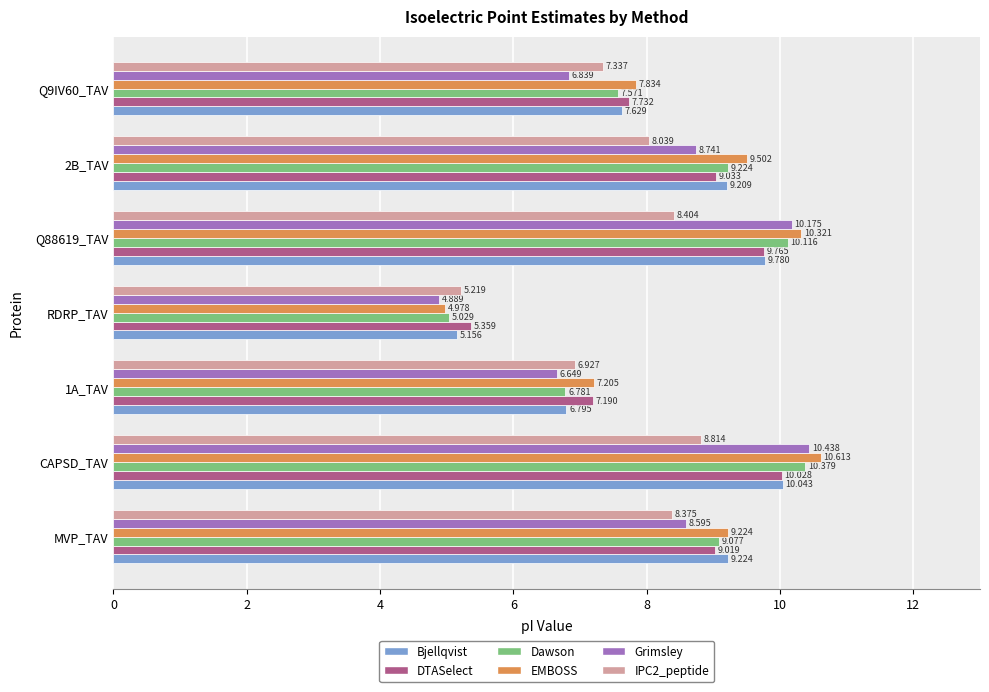

Which label corresponds to the largest value in the chart?

CAPSD_TAV